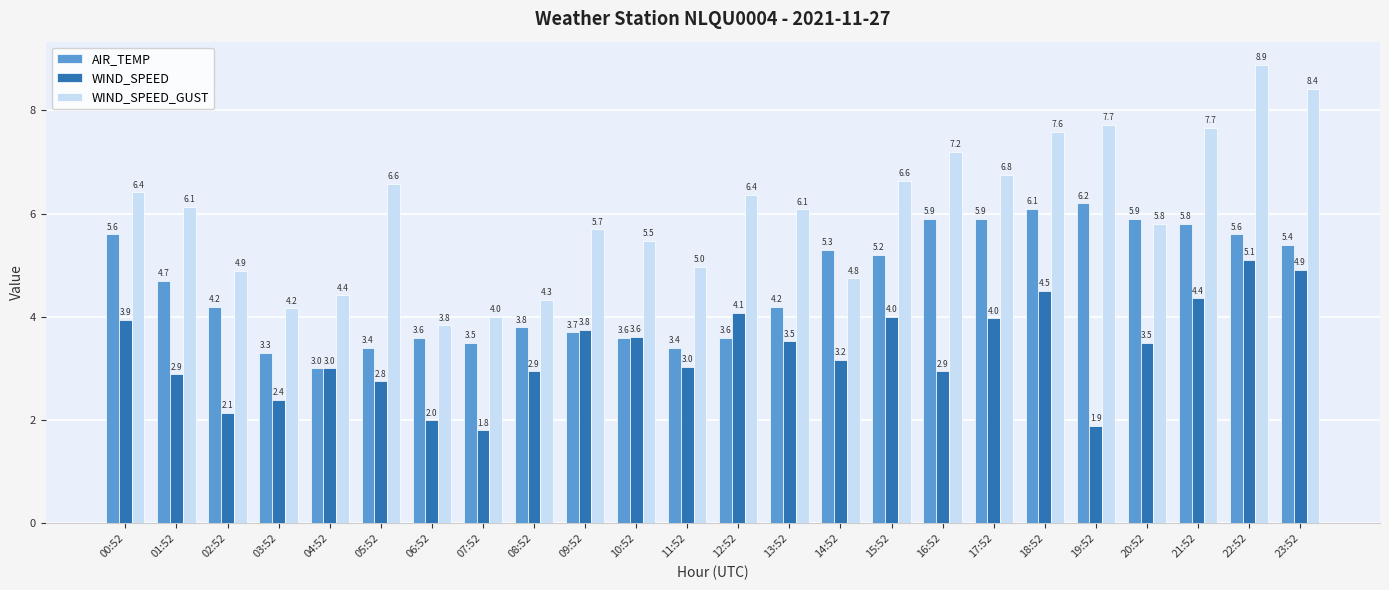

How many data points does each series have?

24